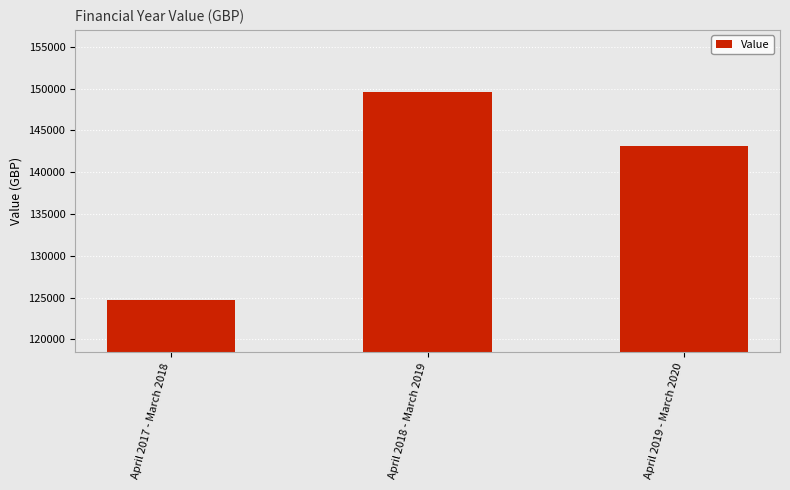

What is the sum of the values at April 2017 - March 2018 and April 2018 - March 2019?

274253